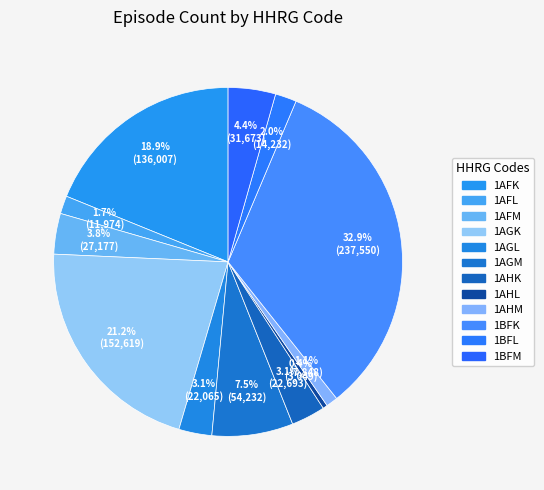

Approximately how many times larger is the value at 1AGL compared to 1BFM?

0.7